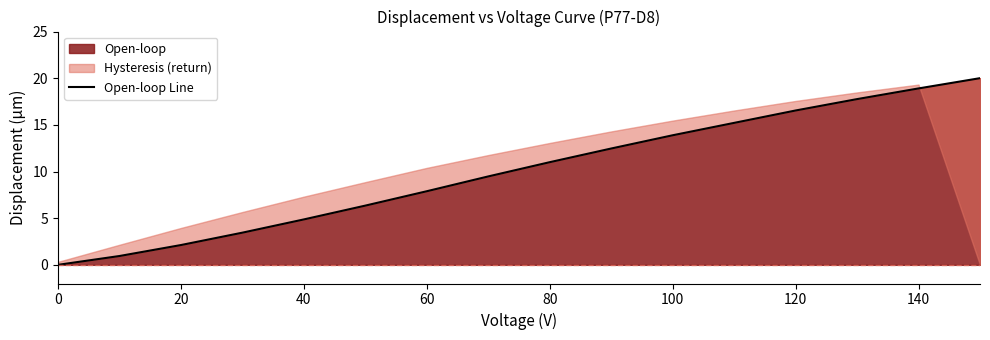

What is the highest value of the Open-loop series?

20.0